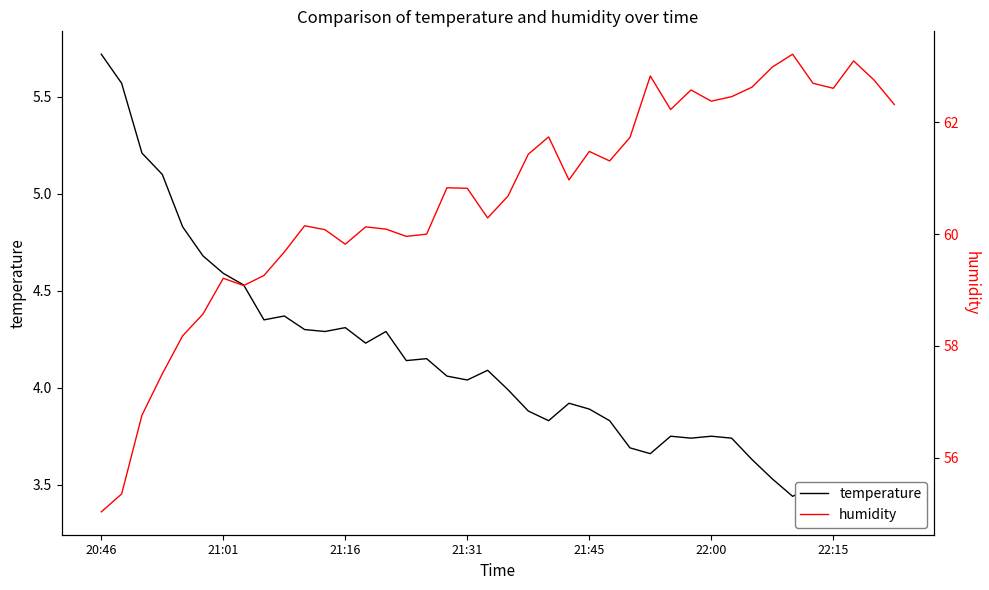

At which label does temperature reach its peak?

20:46